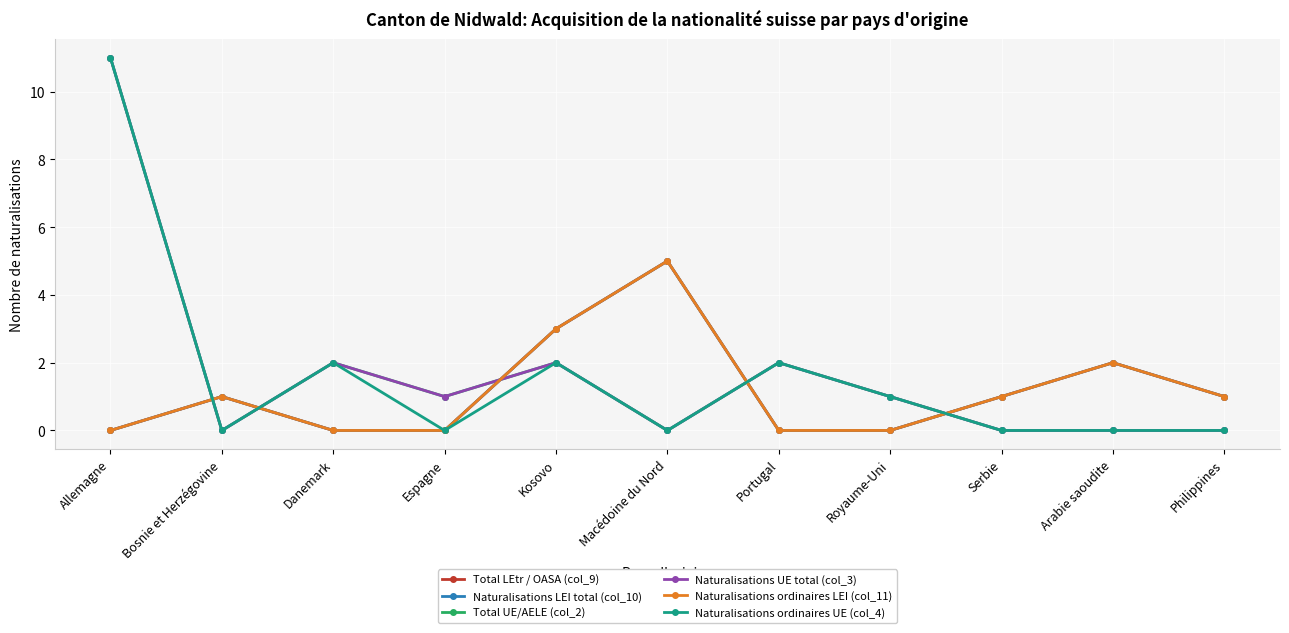

Where does the Total LEtr / OASA (col_9) series first go above 1?

Kosovo